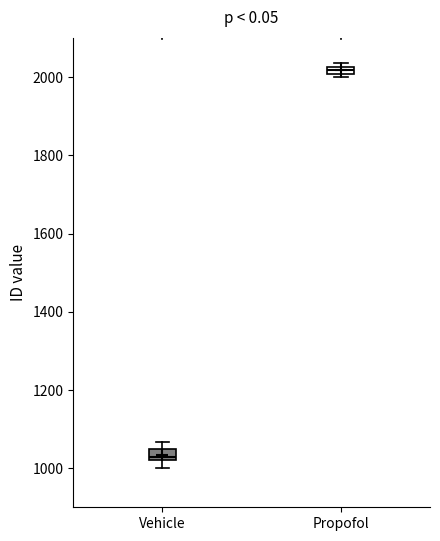

Where is the lower edge of the box for Propofol on the y-axis? The values are not printed on the chart, so give them approximately, as read against the axis.

2000